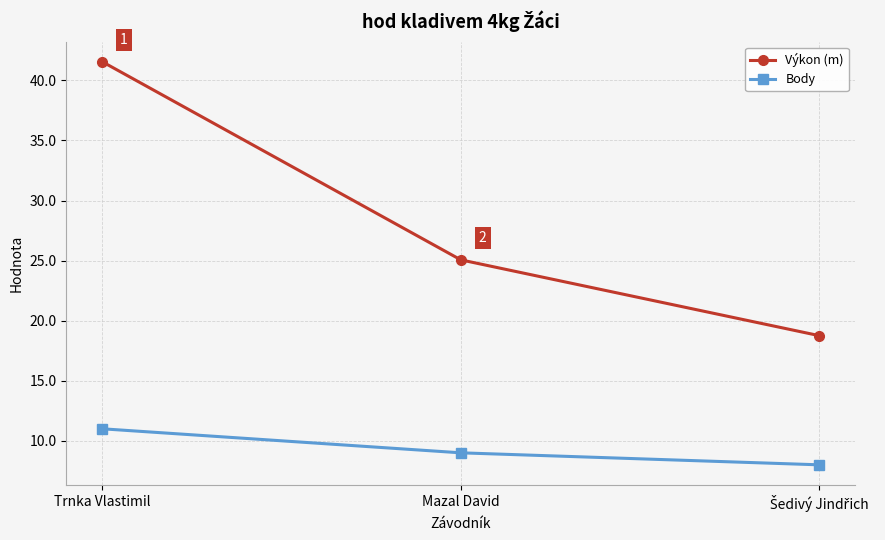

Which series has the widest spread of values?

Výkon (m)